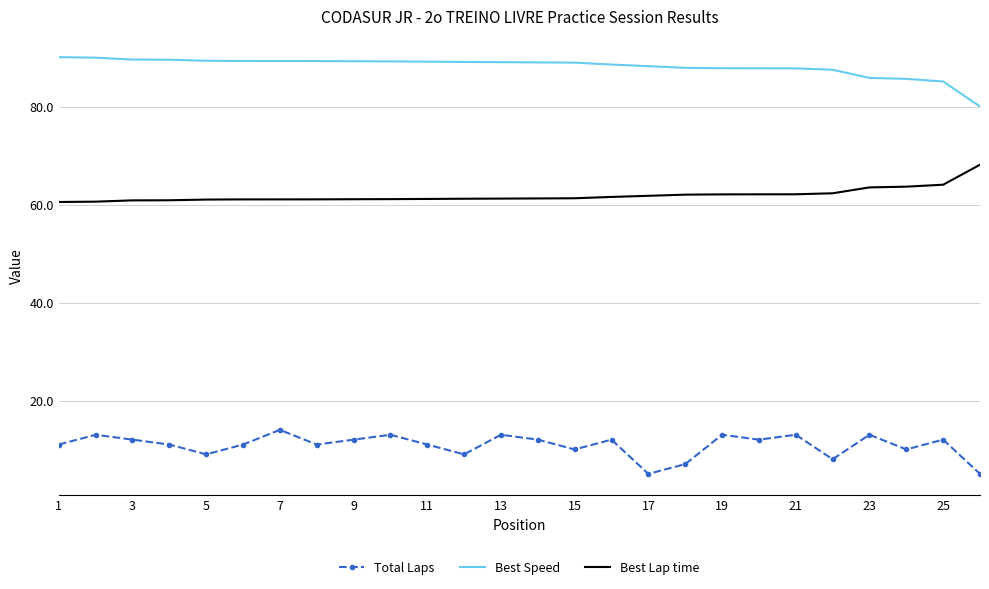

True or false: Total Laps and Best Speed intersect in this chart.

False